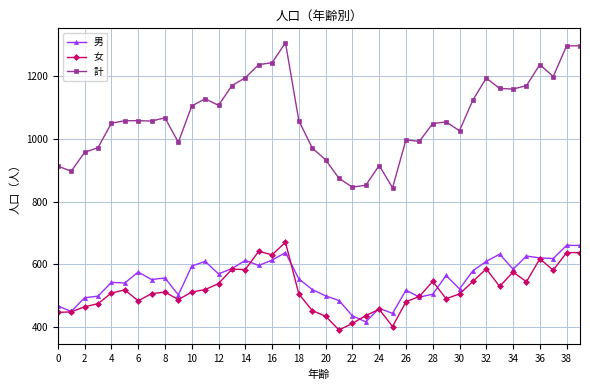

What is the difference between the maximum and minimum values in the 計 series?

463